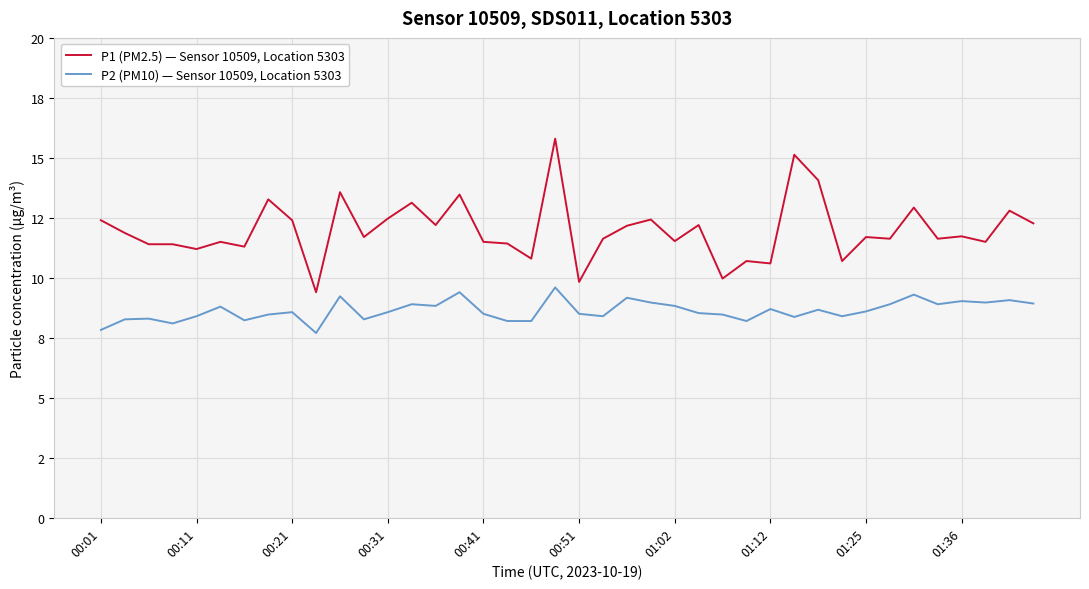

True or false: P2 (PM10) — Sensor 10509, Location 5303 and P1 (PM2.5) — Sensor 10509, Location 5303 intersect in this chart.

False